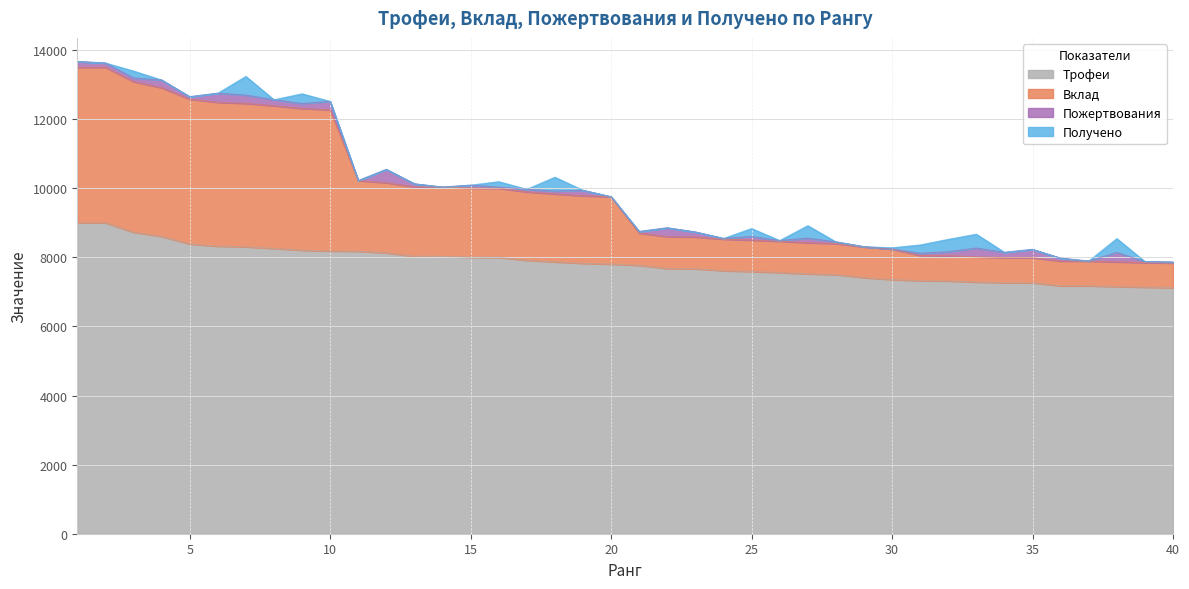

What is the minimum value for Трофеи?

7123